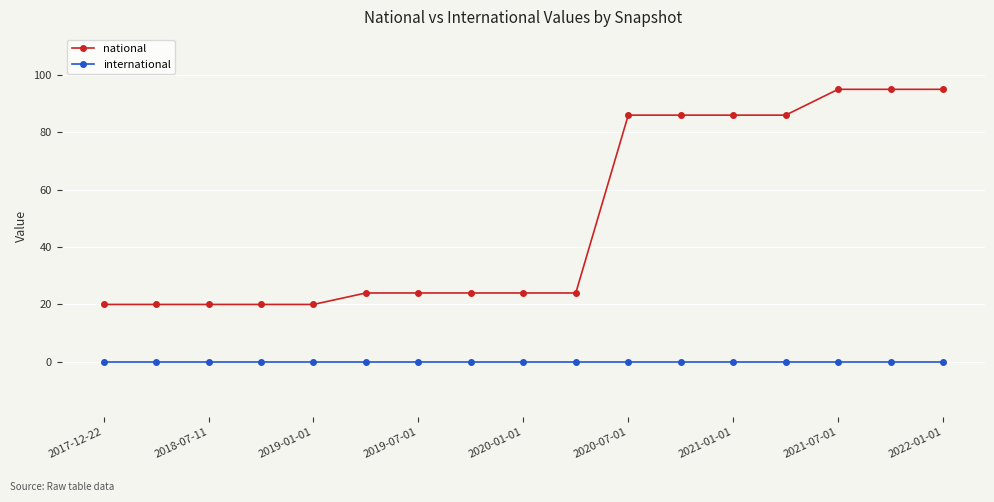

What is the value of the national point at the 17th from the left?

95